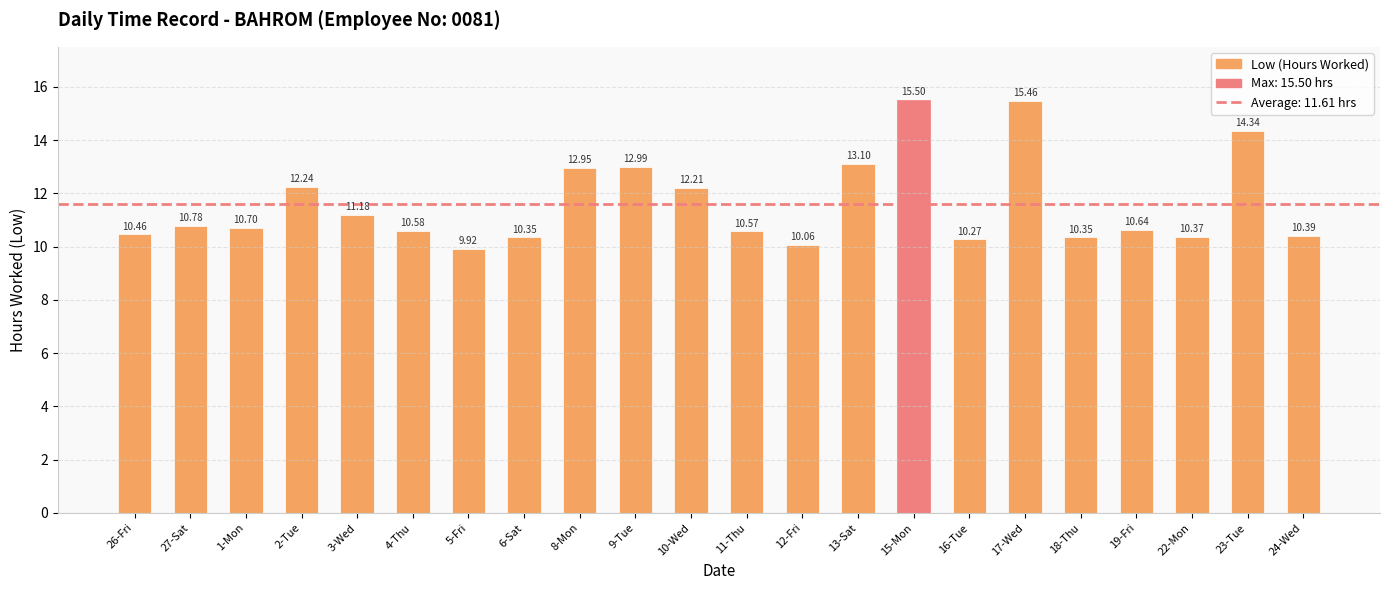

What is the sum of all values?

255.4